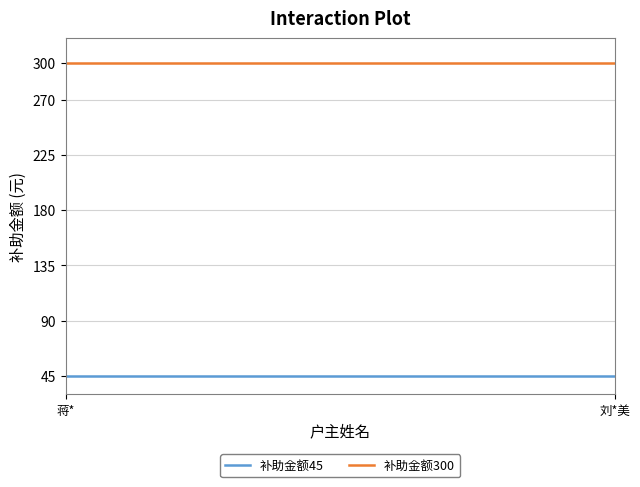

True or false: 补助金额45 and 补助金额300 intersect in this chart.

False